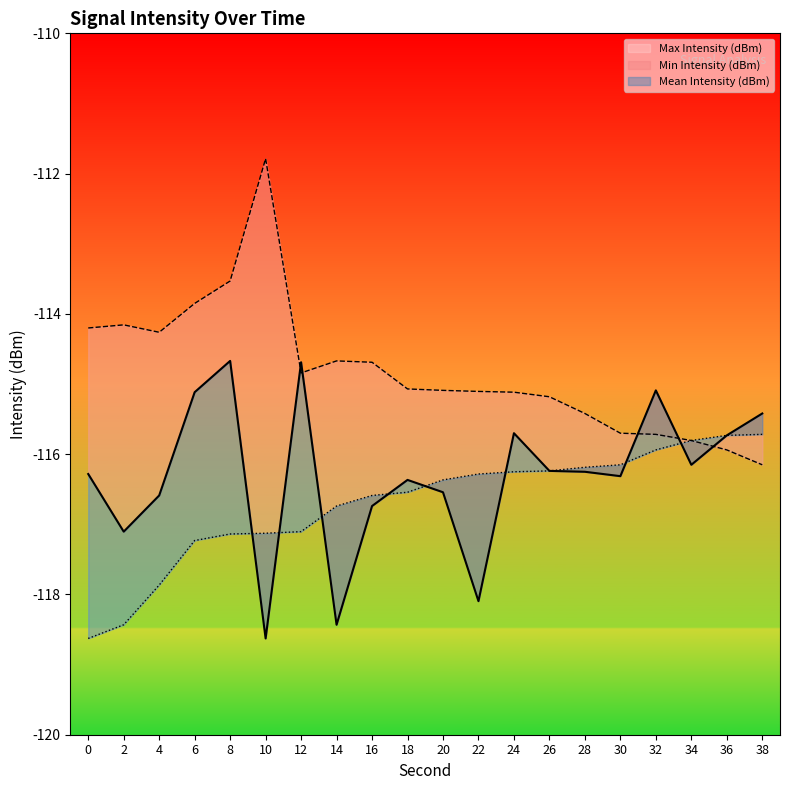

True or false: Min Intensity (dBm) and Max Intensity (dBm) cross at least once.

False